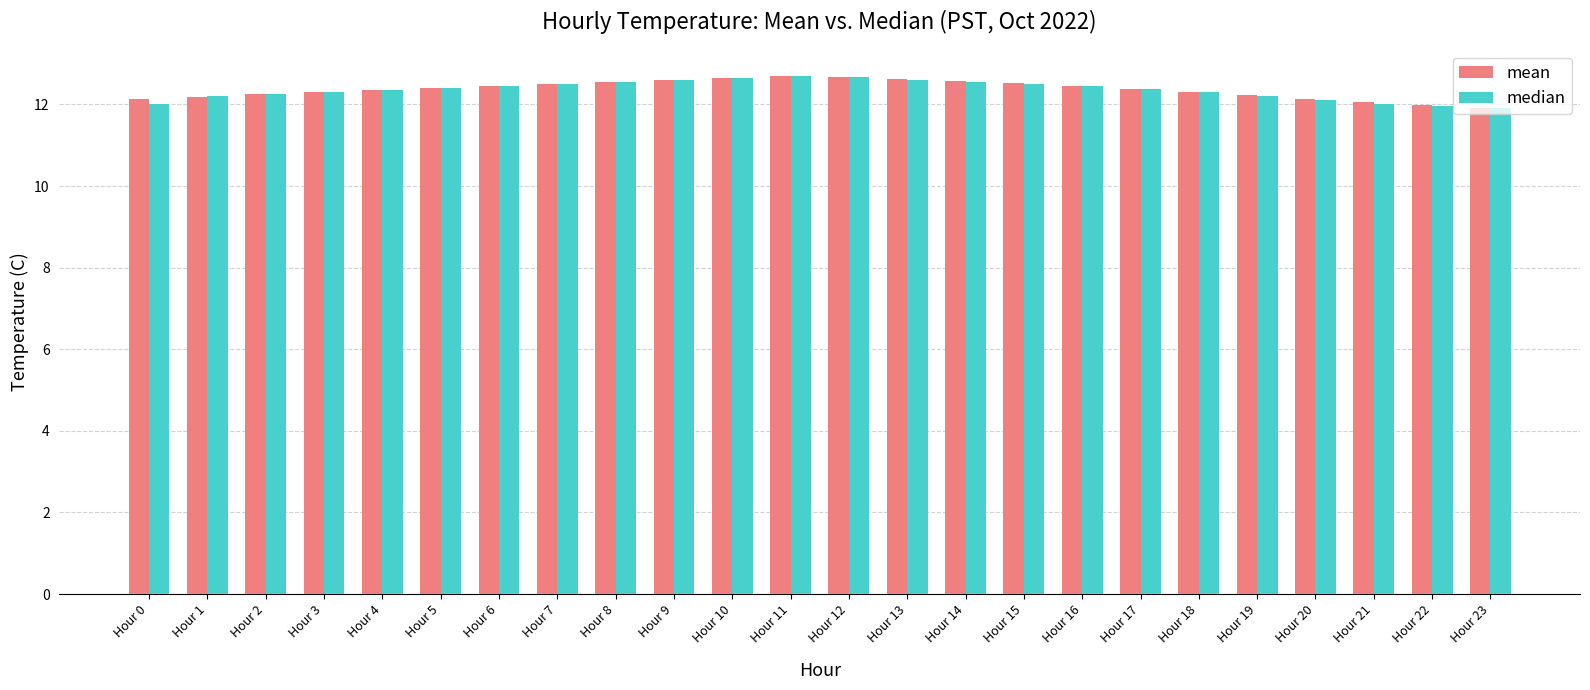

True or false: mean has a value of 12.3 at Hour 3.

True